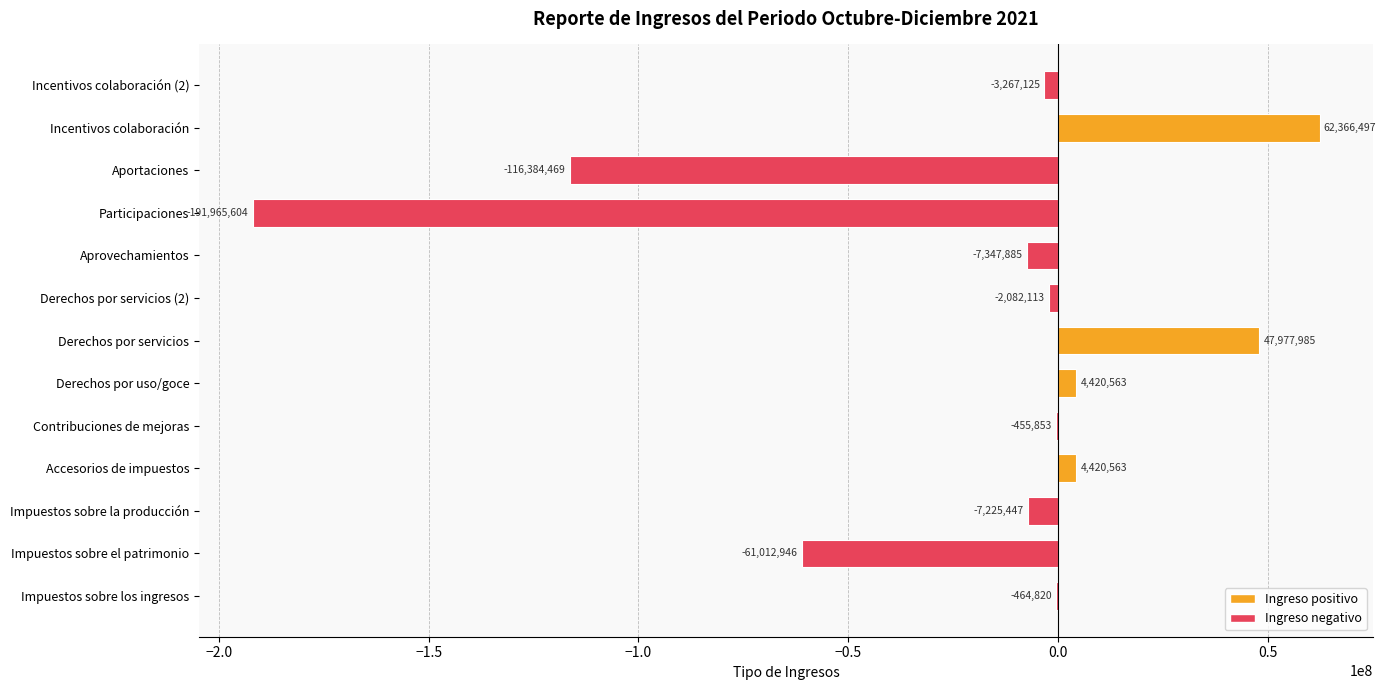

Between Aportaciones and Incentivos colaboración (2), which is larger?

Incentivos colaboración (2)